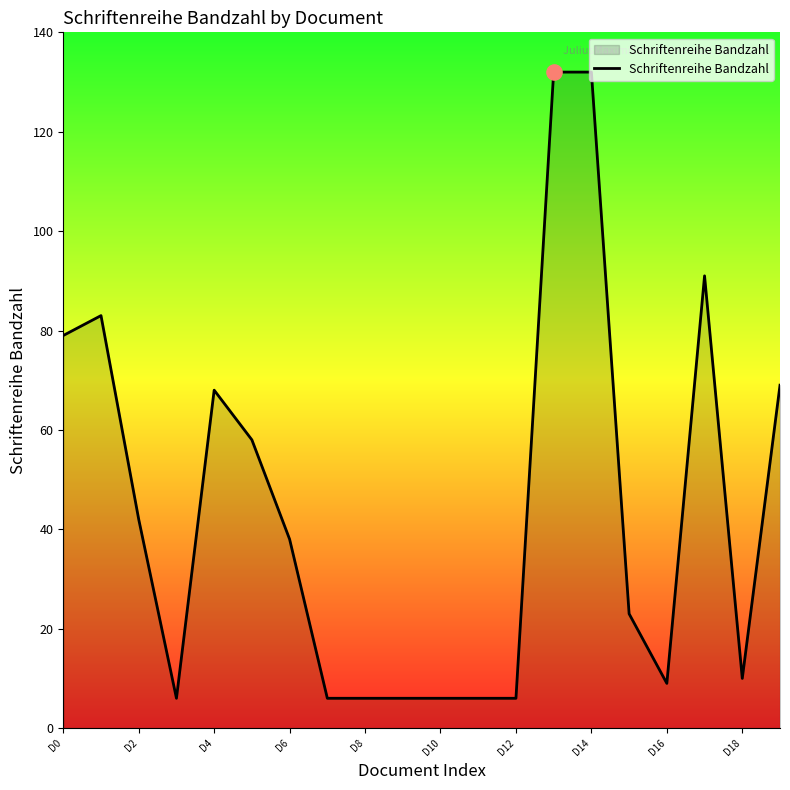

What is the greatest value displayed?

132